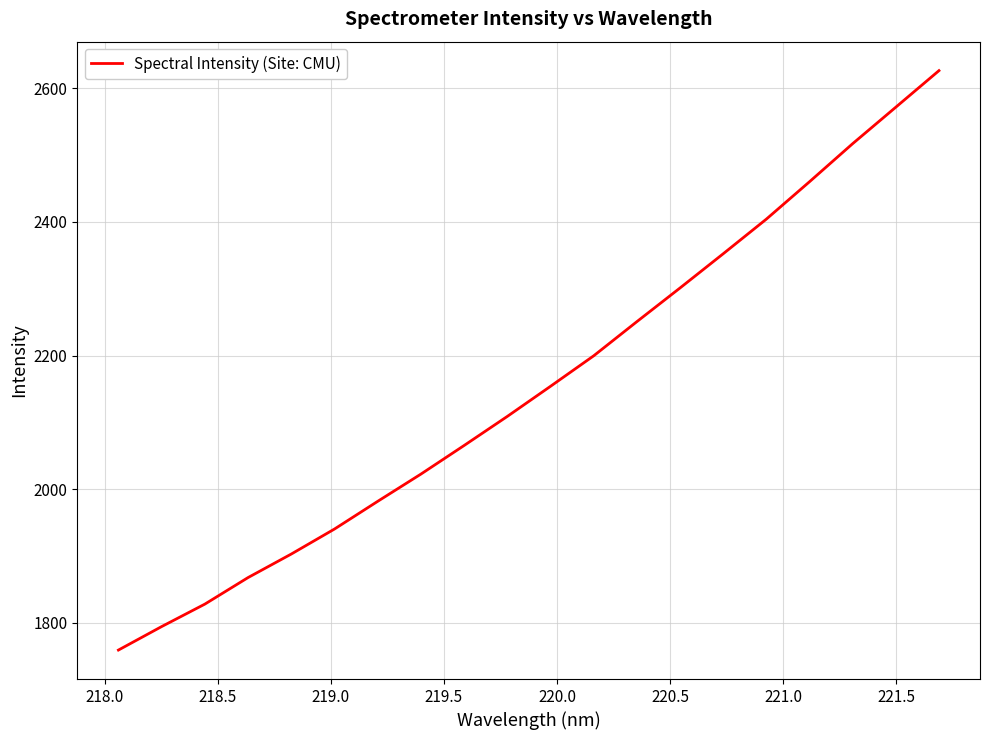

What is the minimum value shown in the chart?

1759.3